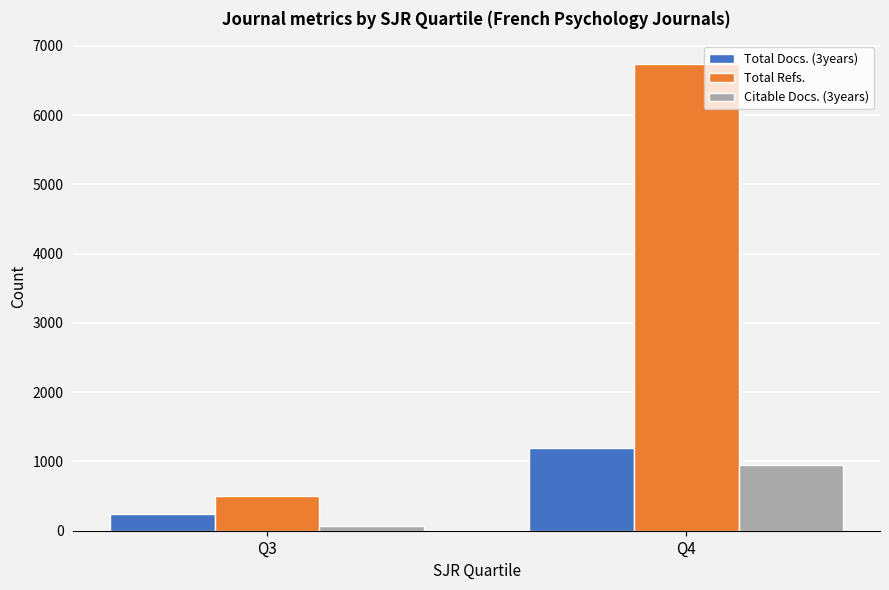

Is the value of Total Docs. (3years) at Q4 greater than the value of Total Refs. at Q4?

No